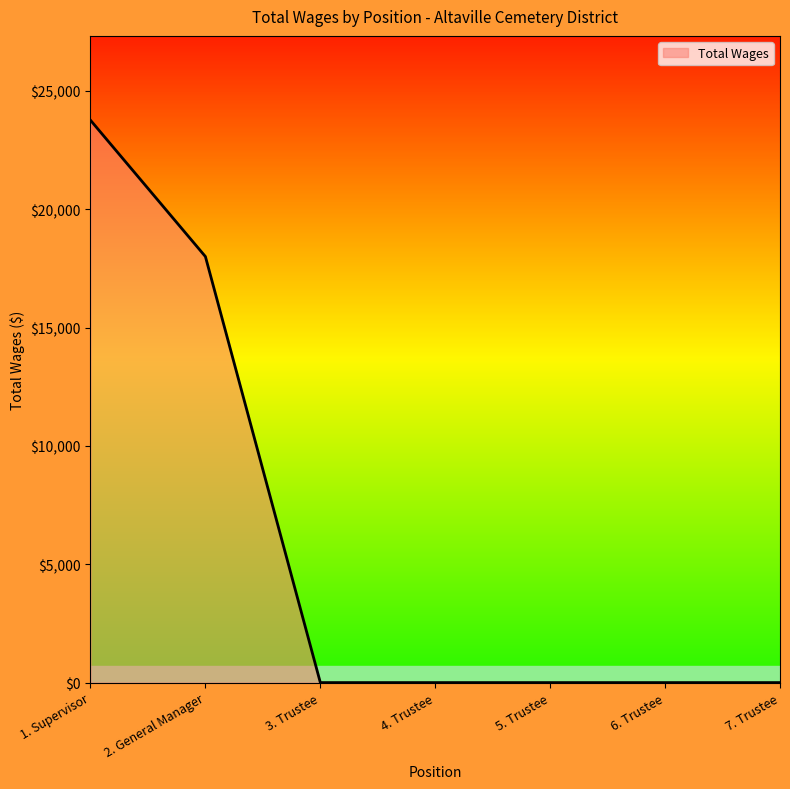

True or false: there are more than 2 points higher than both neighbors.

False